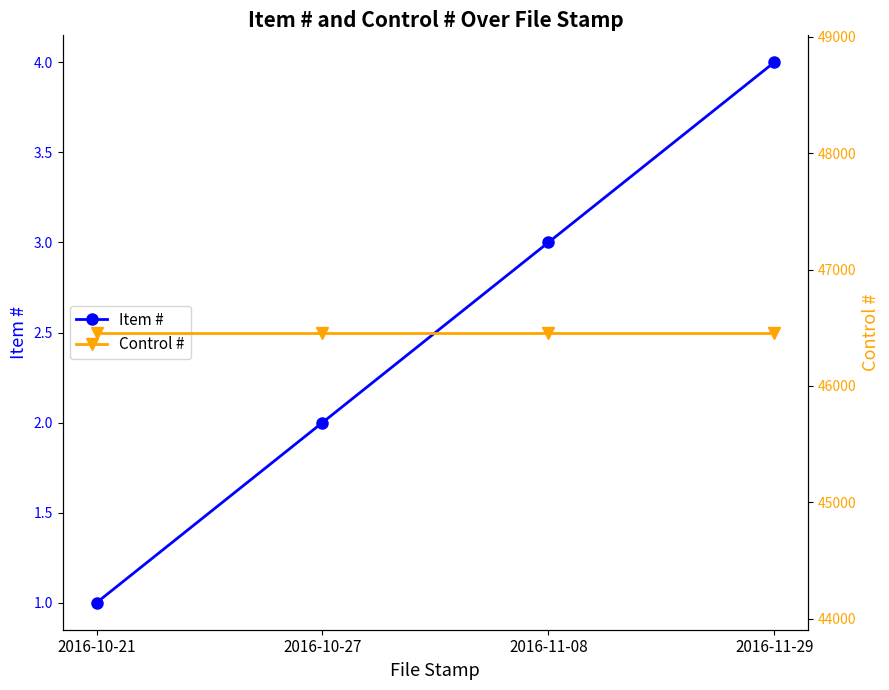

Is this an area chart (filled region under the line)?

No